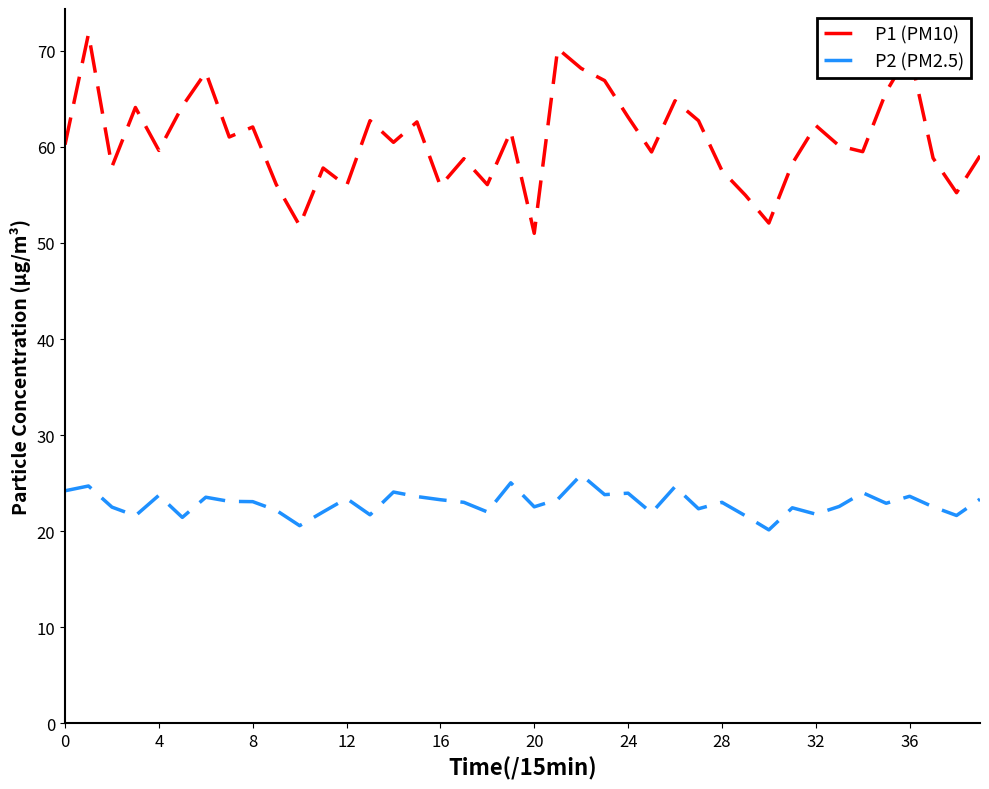

Rank the series by their maximum value, from lowest to highest.

P2 (PM2.5), P1 (PM10)